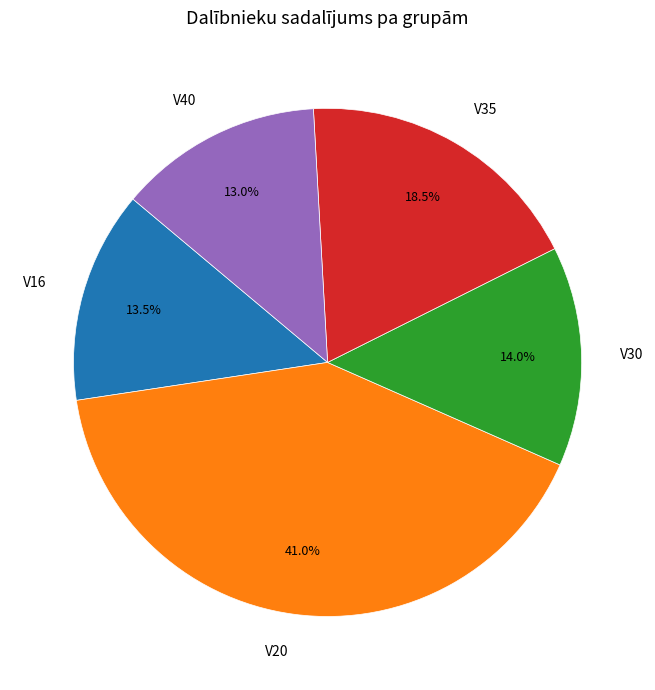

How many segments does this pie chart have?

5